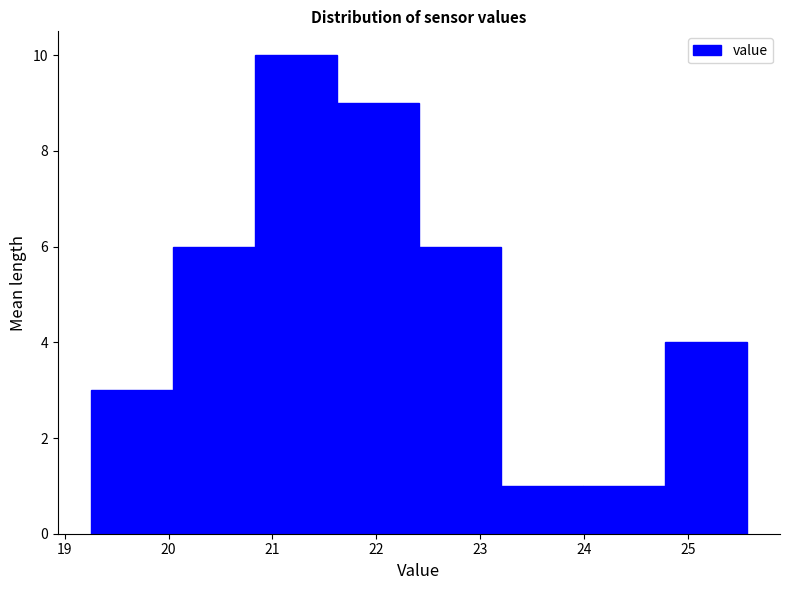

Over which range of the x-axis is the bar tallest?

20.83 to 21.62